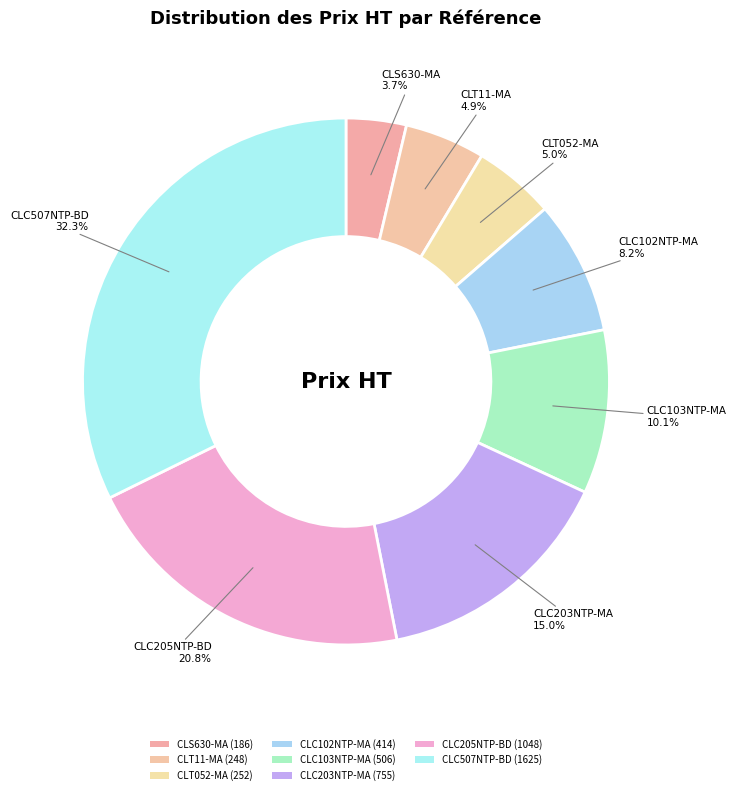

How many segments does this pie chart have?

8